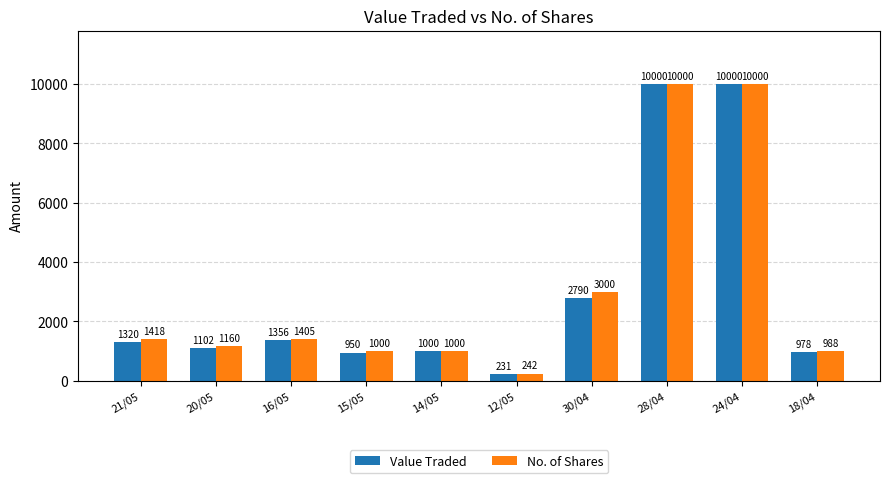

What is the difference between the maximum and minimum values in the No. of Shares series?

9758